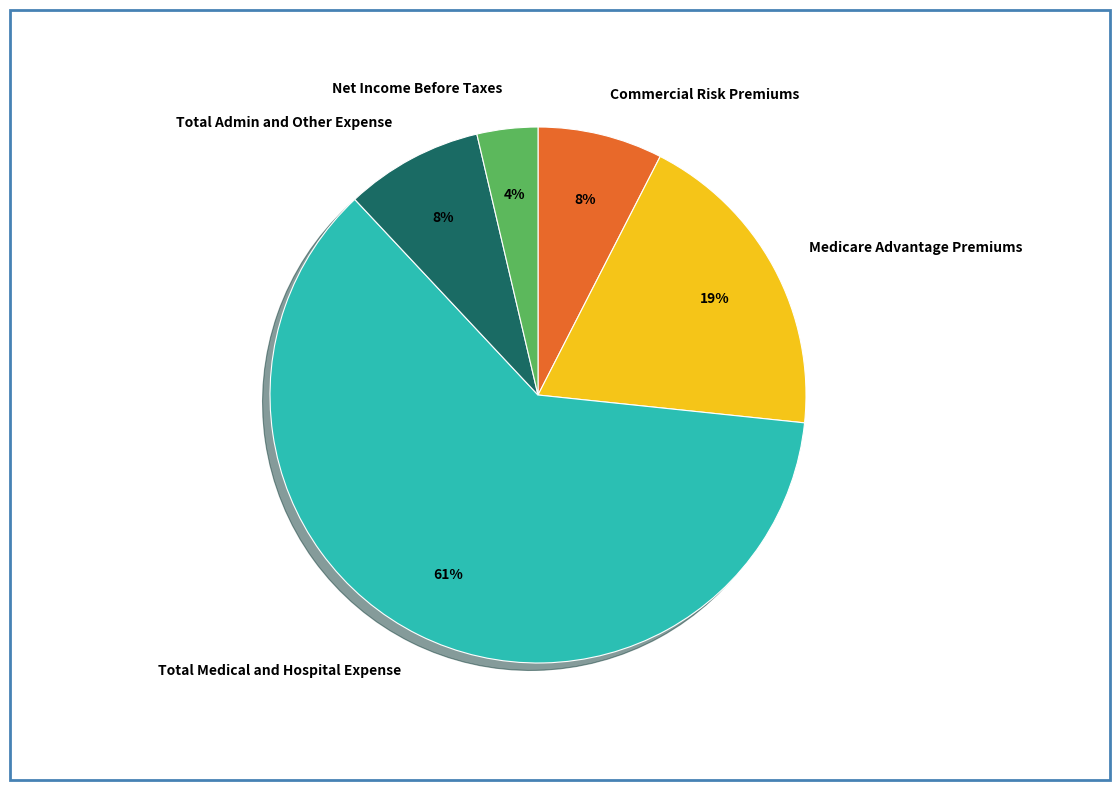

Does Total Medical and Hospital Expense represent more than half of the total?

Yes